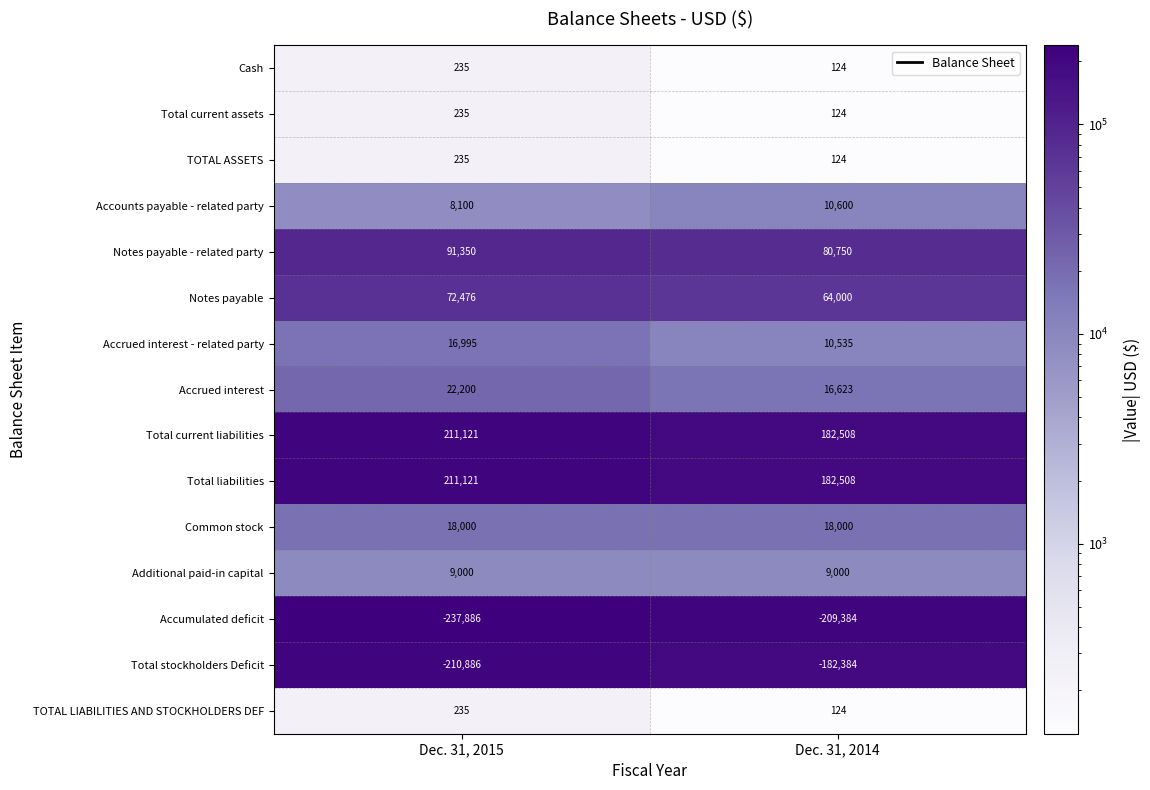

What is the difference between the highest and lowest values at Dec. 31, 2014?

391892